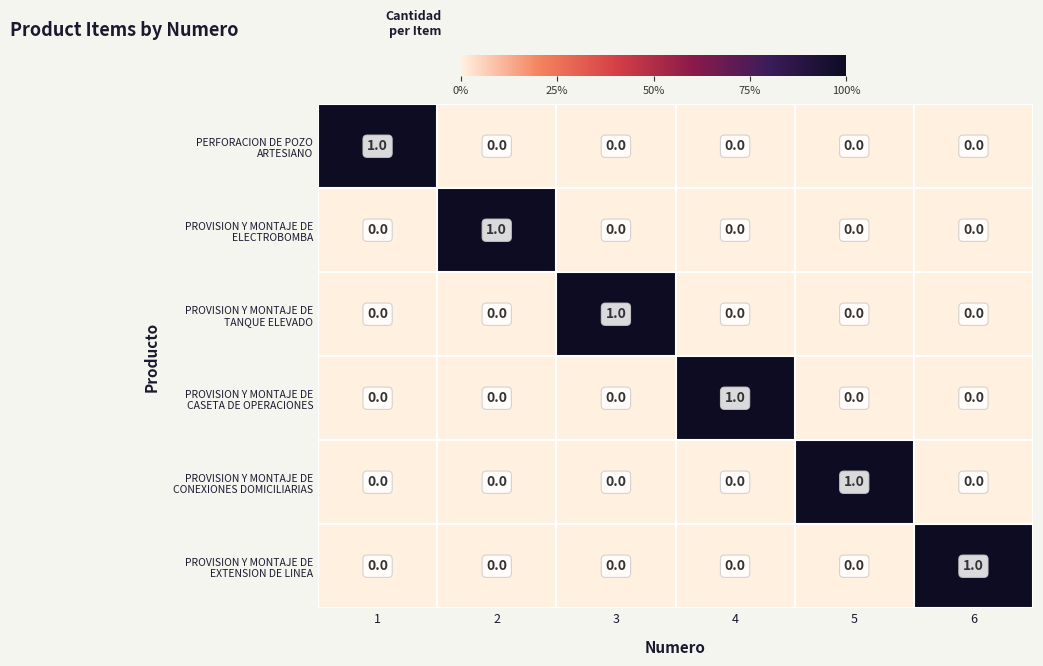

What is the total value across all series at 1?

1